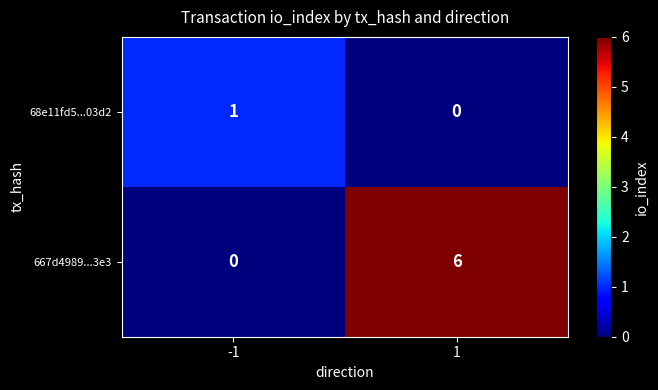

True or false: 667d4989...3e3 has a value of -4 at -1.

False